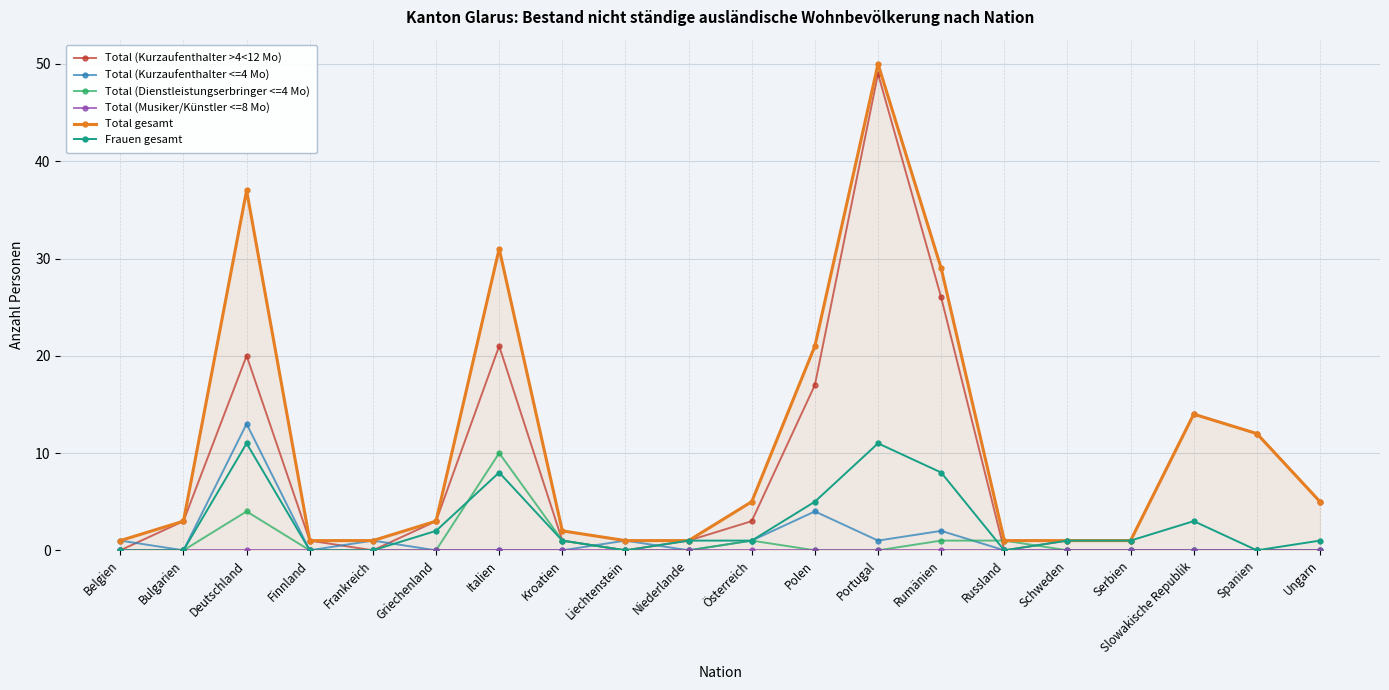

Where is the first local maximum for Total (Kurzaufenthalter >4<12 Mo)?

Deutschland